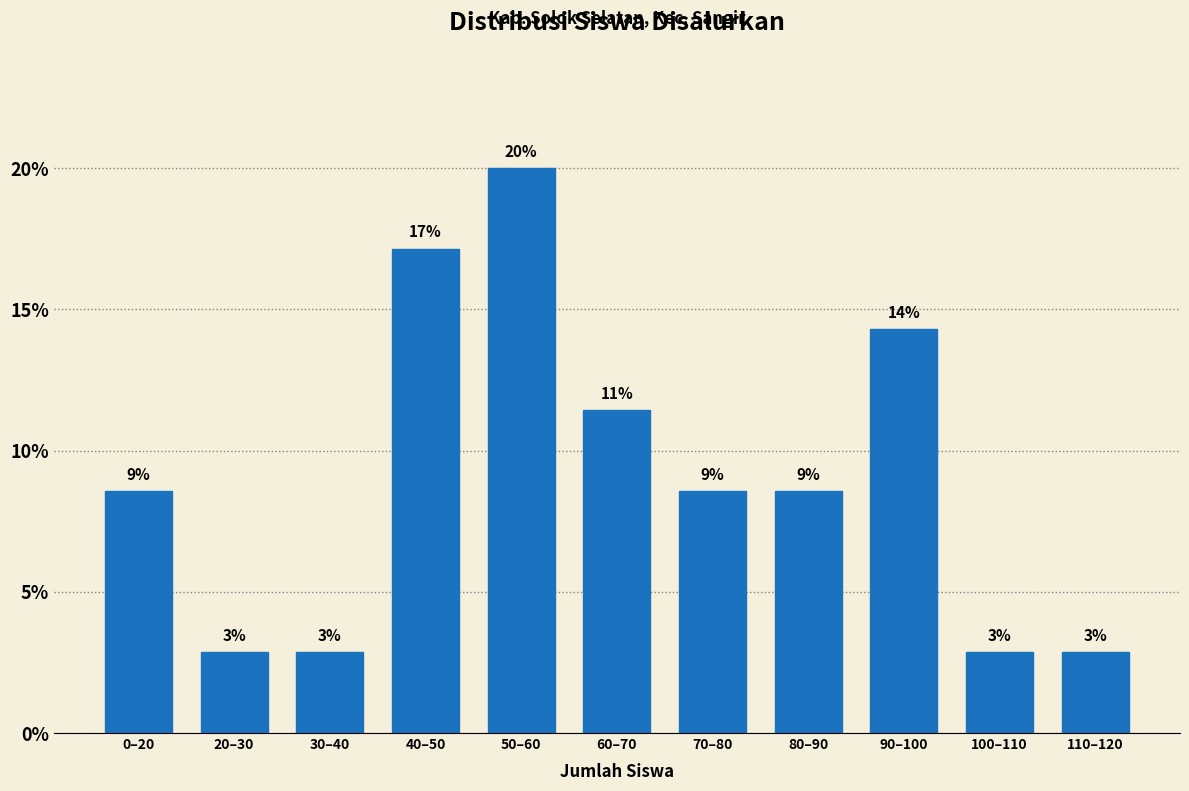

How many bars are there in total?

11